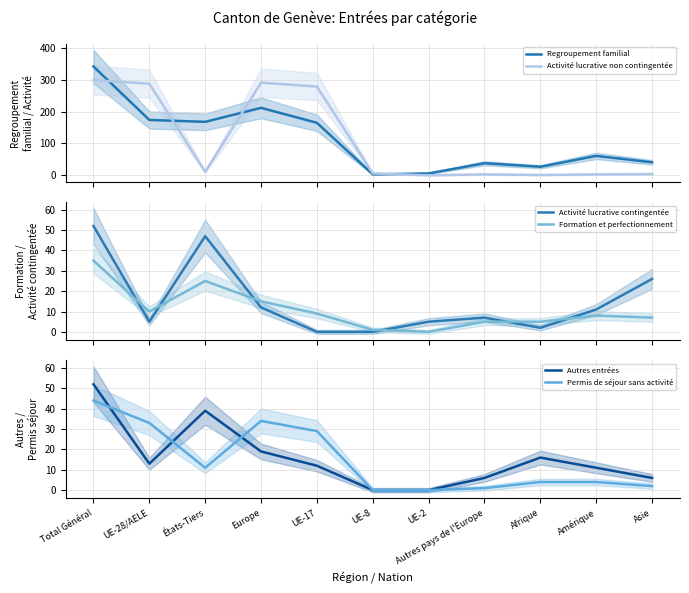

Reading right to left, extract all data points from this chart.

Regroupement familial: Asie=41	Amérique=61	Afrique=27	Autres pays de l'Europe=38	UE-2=6	UE-8=3	UE-17=165	Europe=212	États-Tiers=168	UE-28/AELE=174	Total Général=342
Activité lucrative non contingentée: Asie=4	Amérique=3	Afrique=1	Autres pays de l'Europe=3	UE-2=0	UE-8=6	UE-17=279	Europe=291	États-Tiers=11	UE-28/AELE=288	Total Général=299
Activité lucrative contingentée: Asie=26	Amérique=11	Afrique=2	Autres pays de l'Europe=7	UE-2=5	UE-8=0	UE-17=0	Europe=12	États-Tiers=47	UE-28/AELE=5	Total Général=52
Formation et perfectionnement: Asie=7	Amérique=8	Afrique=5	Autres pays de l'Europe=5	UE-2=0	UE-8=1	UE-17=9	Europe=15	États-Tiers=25	UE-28/AELE=10	Total Général=35
Autres entrées: Asie=6	Amérique=11	Afrique=16	Autres pays de l'Europe=6	UE-2=0	UE-8=0	UE-17=12	Europe=19	États-Tiers=39	UE-28/AELE=13	Total Général=52
Permis de séjour sans activité: Asie=2	Amérique=4	Afrique=4	Autres pays de l'Europe=1	UE-2=0	UE-8=0	UE-17=29	Europe=34	États-Tiers=11	UE-28/AELE=33	Total Général=44